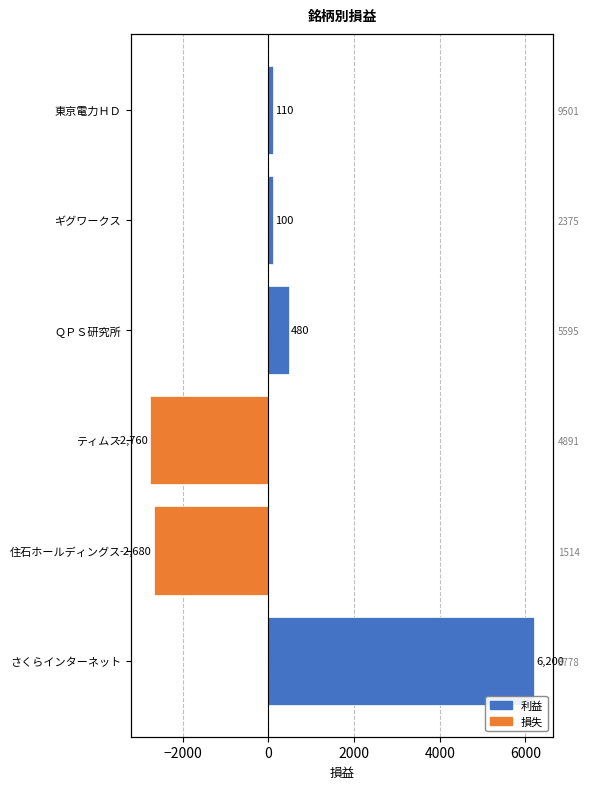

Does the chart contain stacked bars?

No